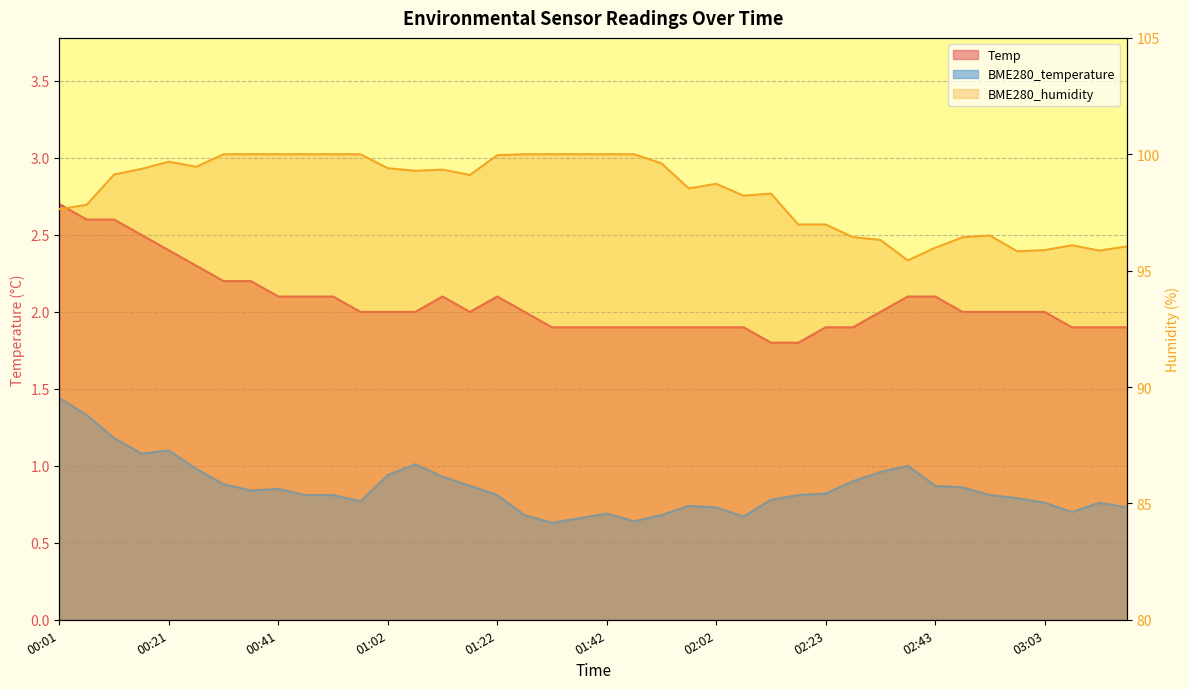

Between 00:21 and 00:57, which series saw the biggest shift?

Temp